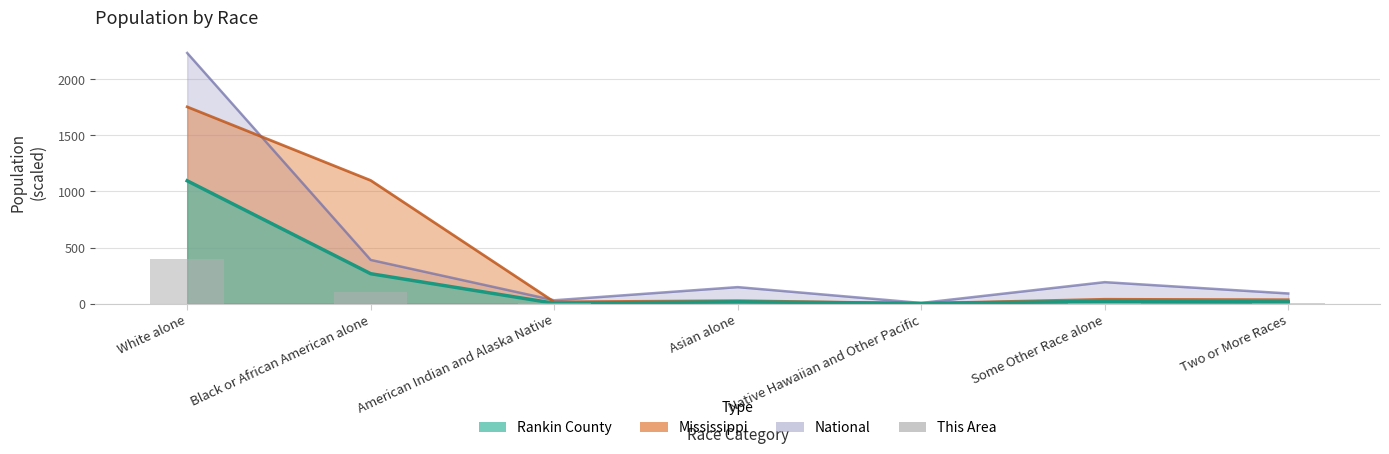

Which has a higher value, Two or More Races or Asian alone?

Two or More Races